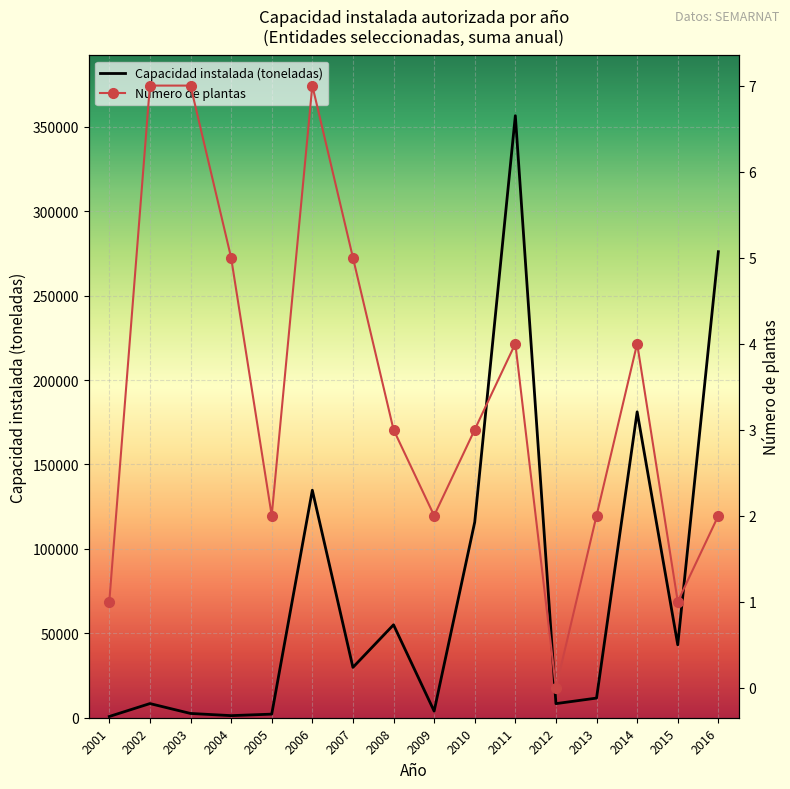

True or false: Número de plantas and Capacidad instalada (toneladas) intersect in this chart.

False